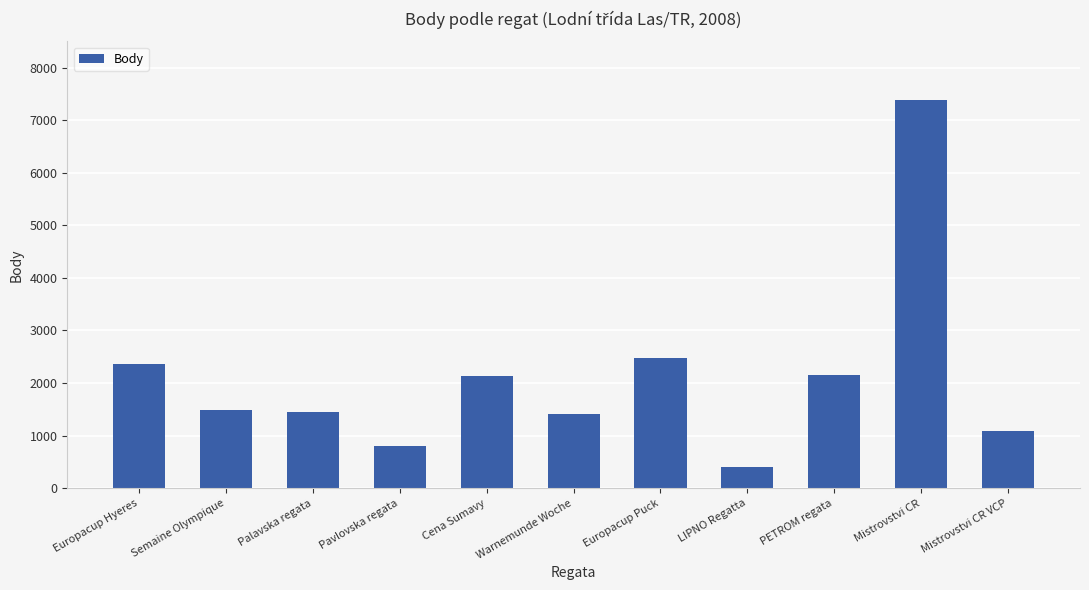

What is the change in value from Pavlovska regata to Europacup Puck?

+1671